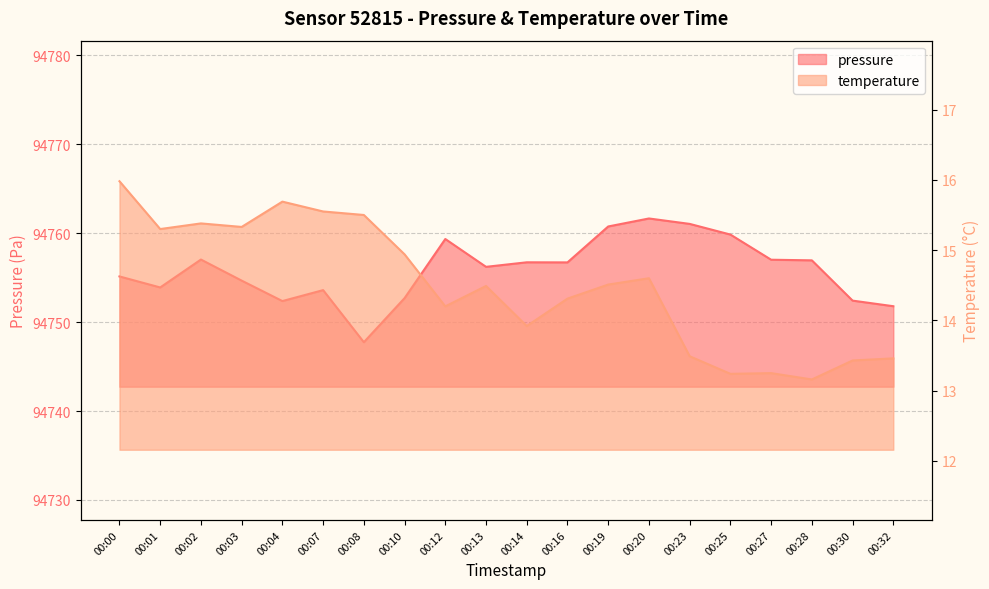

True or false: temperature and pressure cross at least once.

False